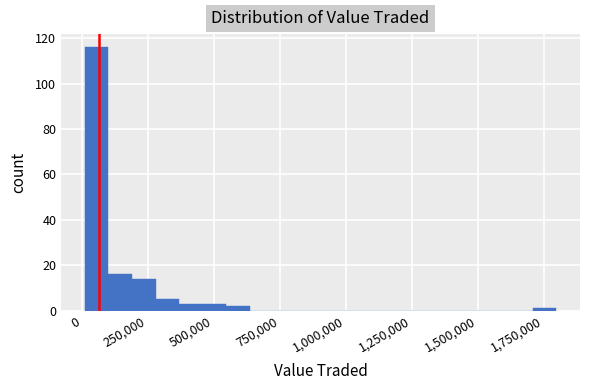

Read against the x-axis, roughly where is the centre of the tallest bar?

50000